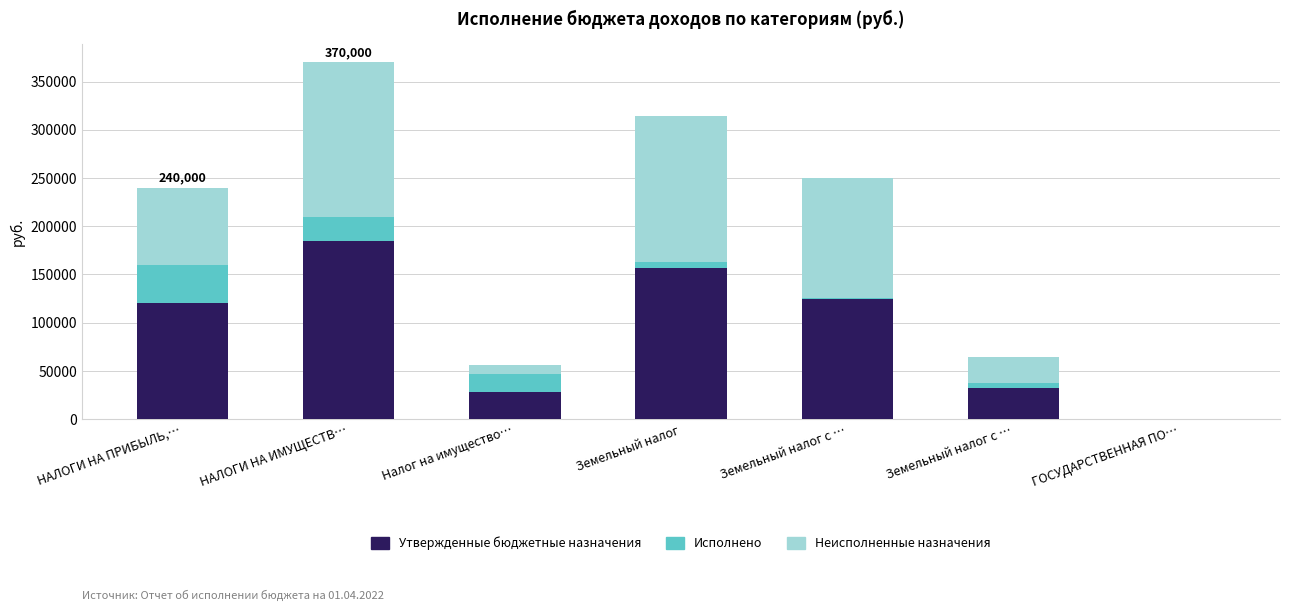

List the series in order of their peak value, highest first.

Утвержденные бюджетные назначения, Неисполненные назначения, Исполнено